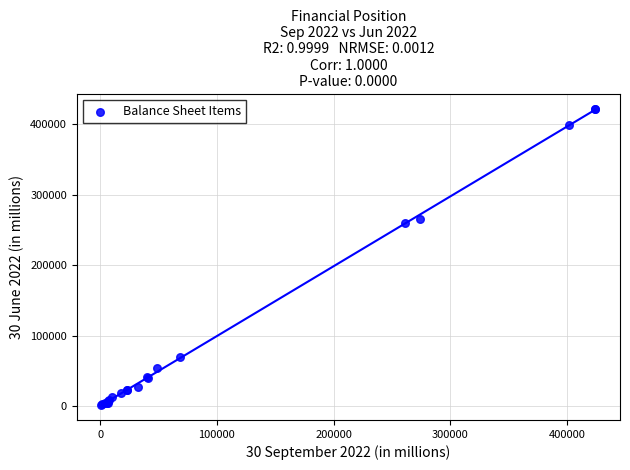

What Y value in the scatter plot is closest to 211449?

259641.0